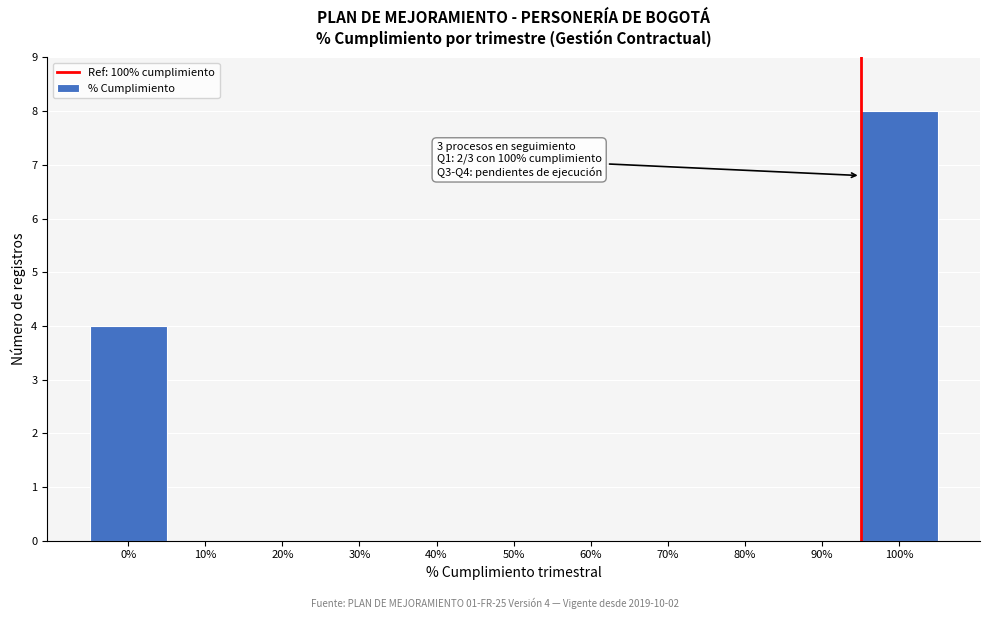

Reading left to right, transcribe all the data shown in this chart.

0%=4	10%=0	20%=0	30%=0	40%=0	50%=0	60%=0	70%=0	80%=0	90%=0	100%=8